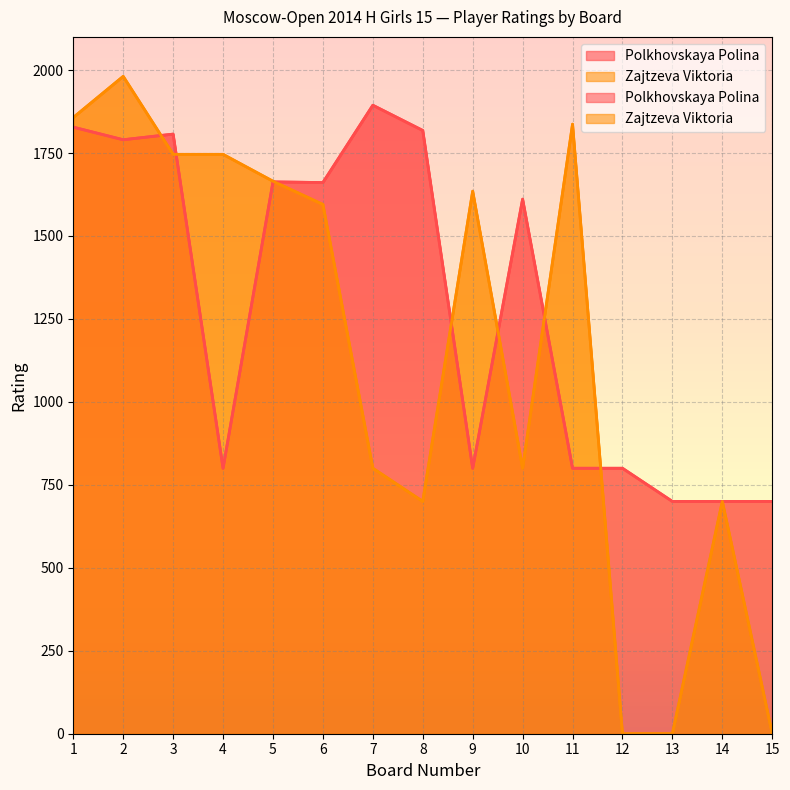

What are all the series names shown in the legend?

Polkhovskaya Polina, Zajtzeva Viktoria